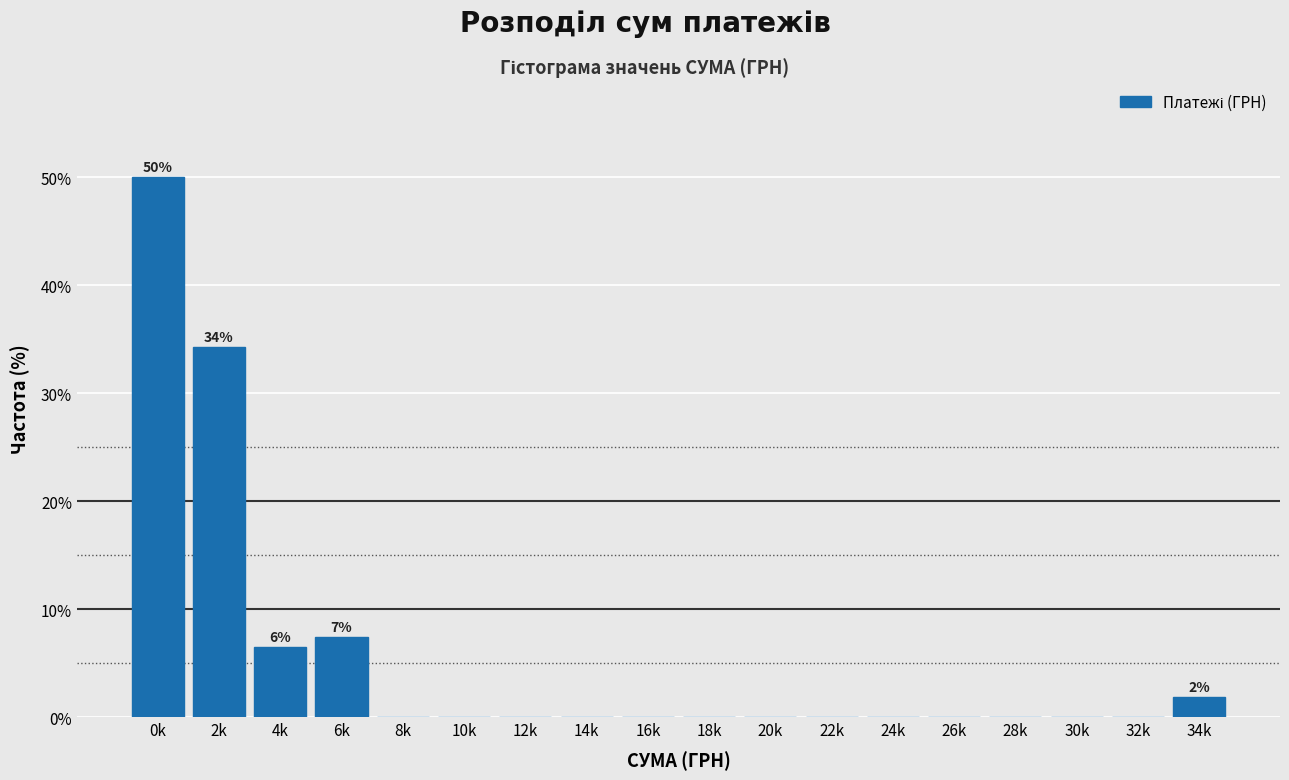

Reading right to left, list all the values displayed in this chart.

34k=1.9	32k=0.0	30k=0.0	28k=0.0	26k=0.0	24k=0.0	22k=0.0	20k=0.0	18k=0.0	16k=0.0	14k=0.0	12k=0.0	10k=0.0	8k=0.0	6k=7.4	4k=6.5	2k=34.3	0k=50.0